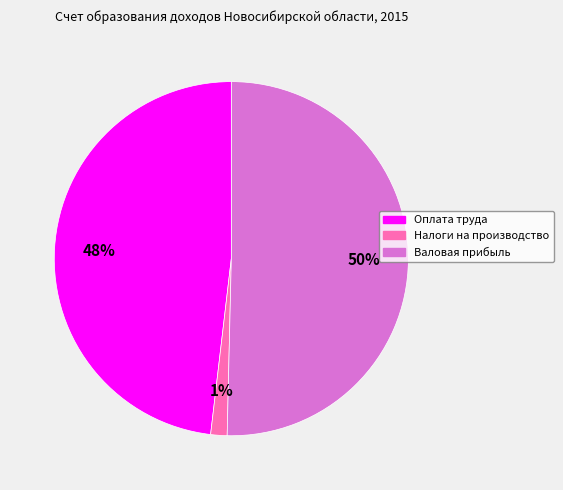

How many segments does this pie chart have?

3